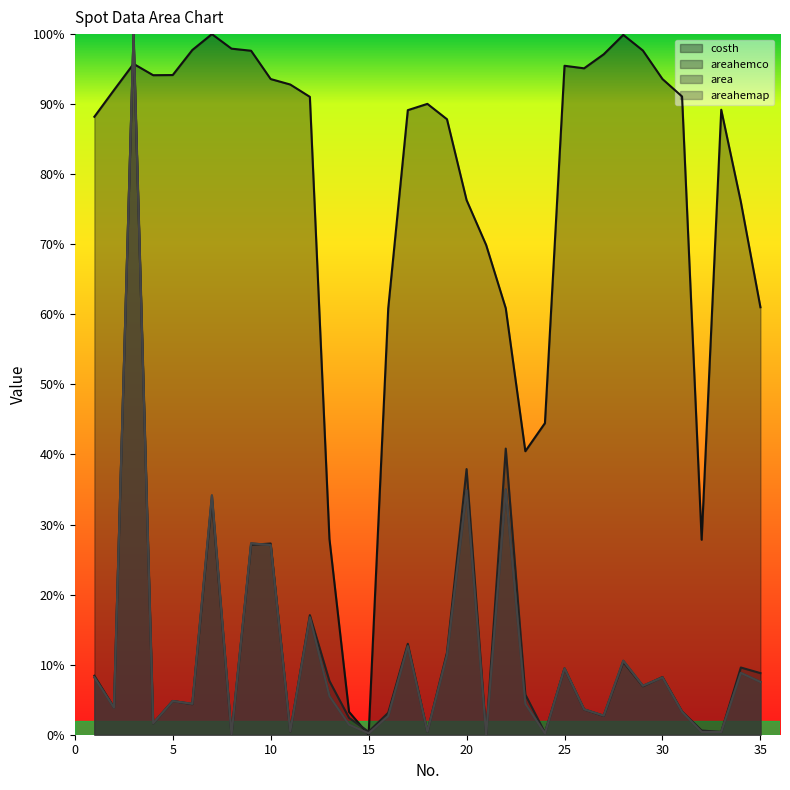

At which category is the sum across all series the highest?

3